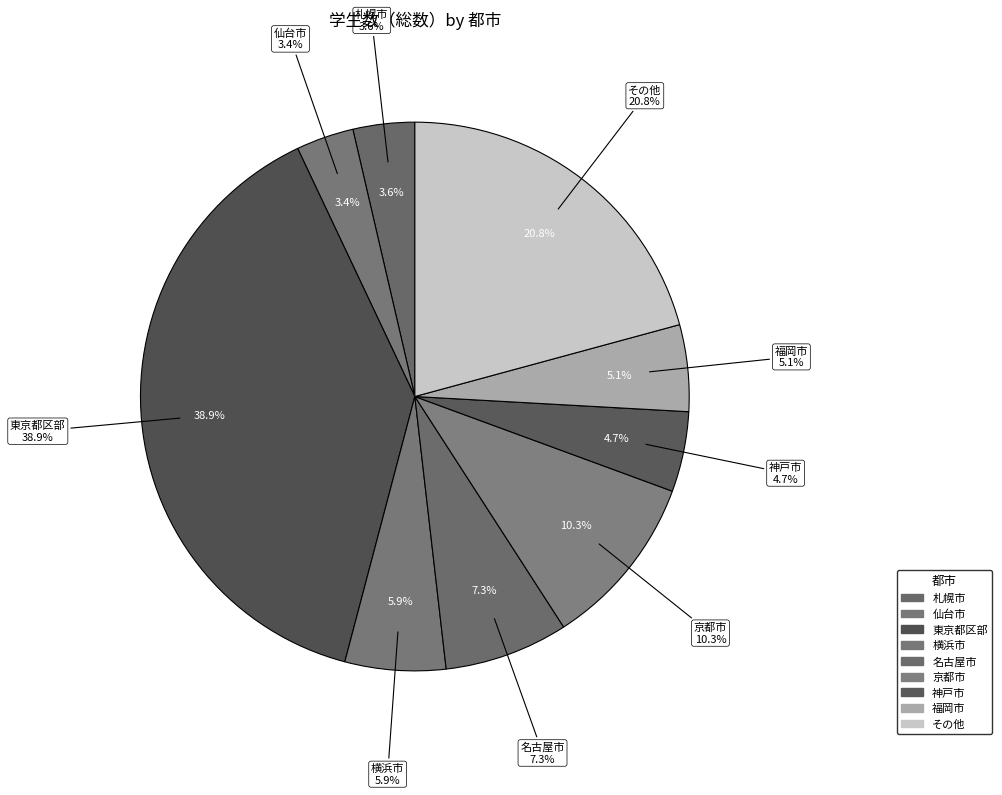

What percentage do 仙台市 and 名古屋市 together represent?

10.7%